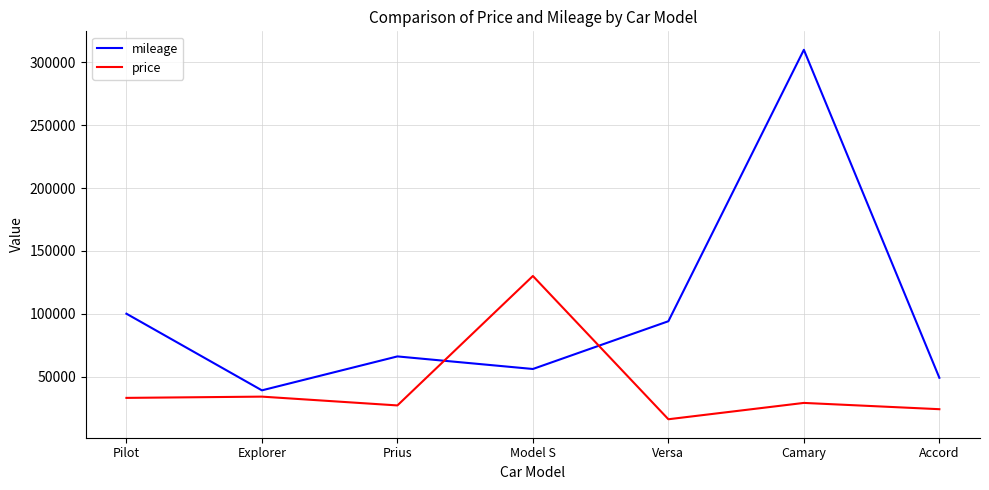

What is the spread (max minus min) of values at Versa?

78000